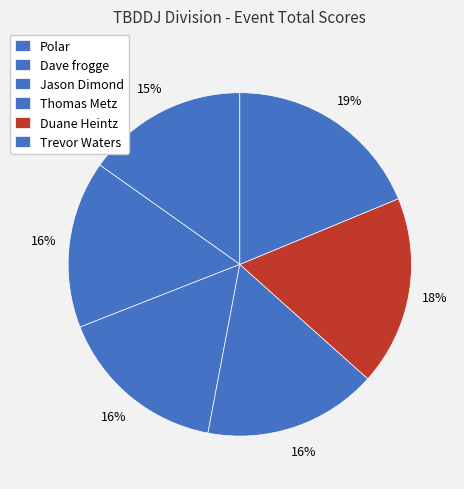

What percentage do Thomas Metz and Jason Dimond together represent?

32.4%